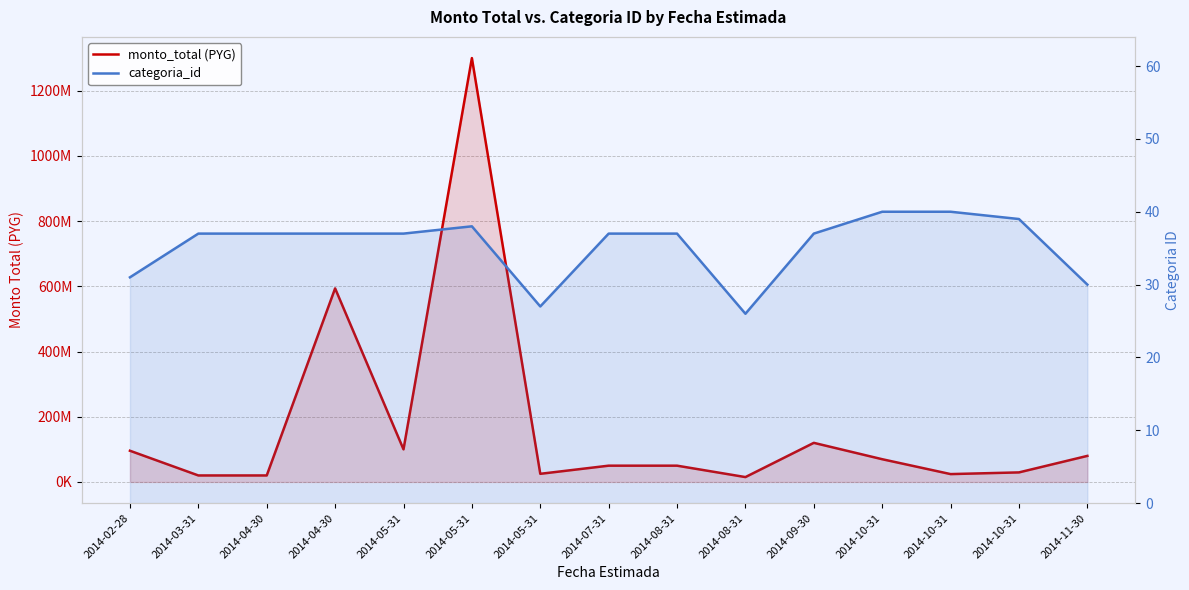

True or false: categoria_id has more than 1 points higher than both neighbors.

False